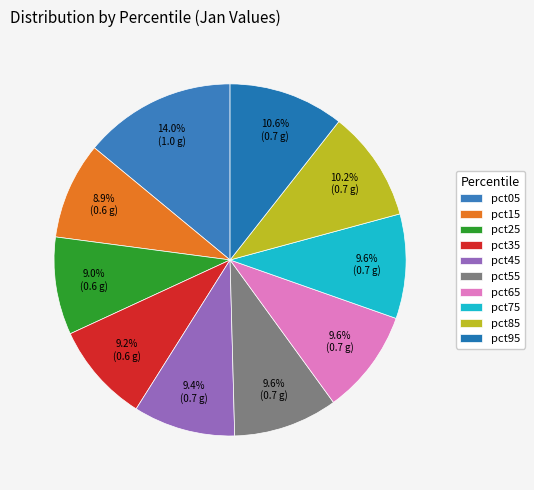

True or false: pct65 accounts for 10% of the total.

True